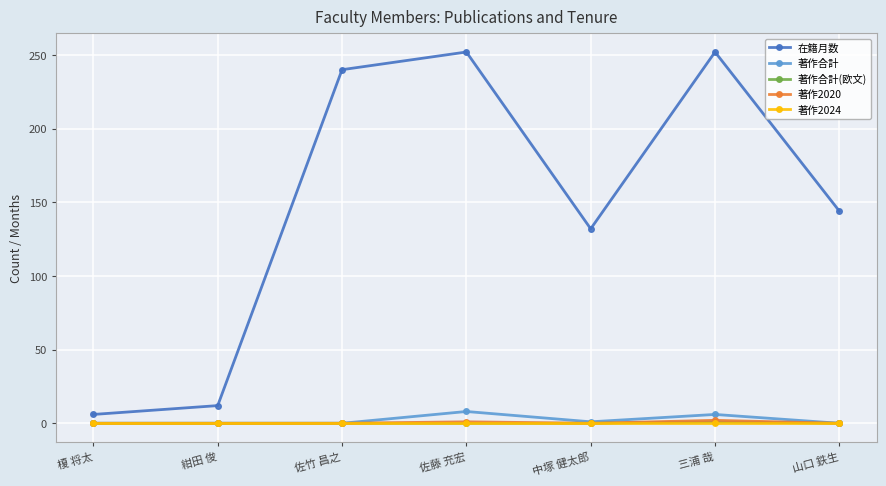

What is the label of the 2nd point from the right?

三浦 哉